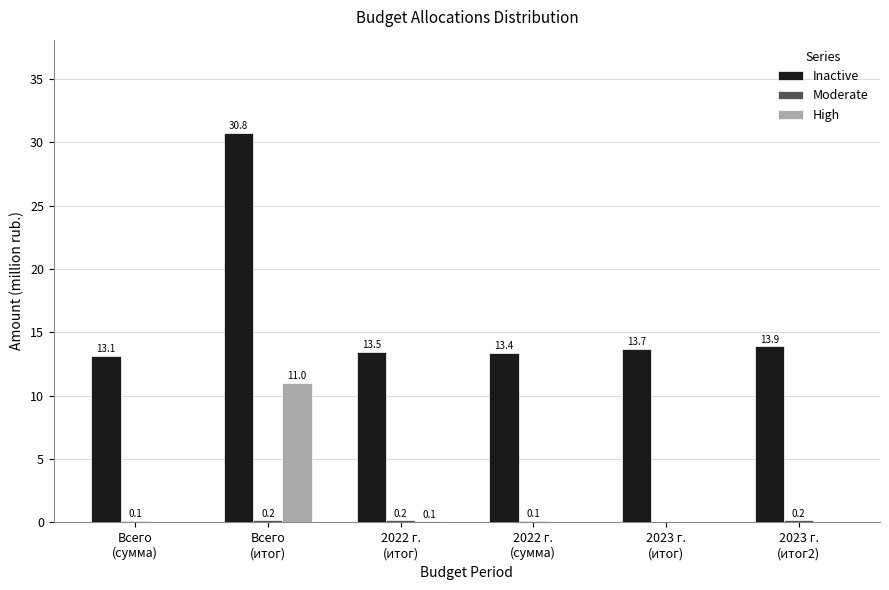

Which series has the largest total across all categories?

Inactive